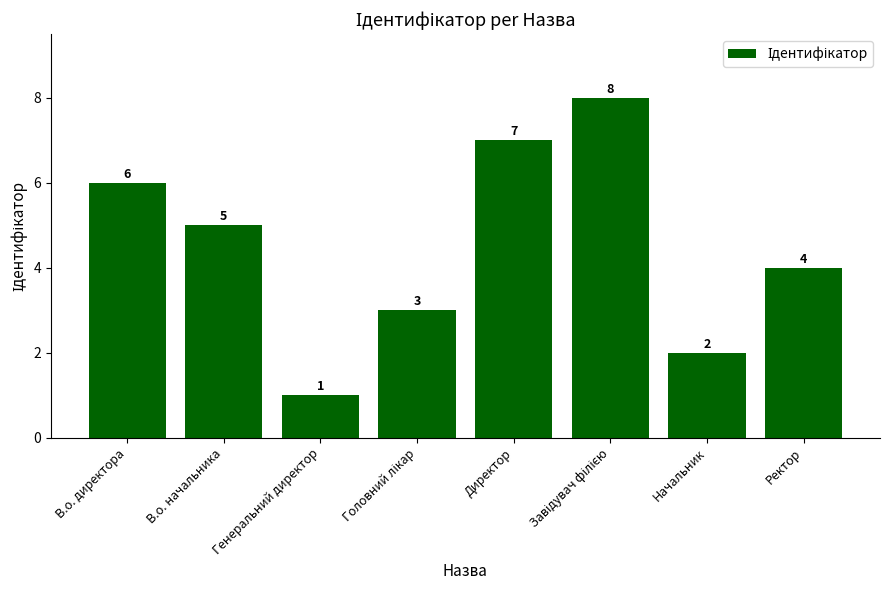

What is the difference between the maximum and minimum values?

7